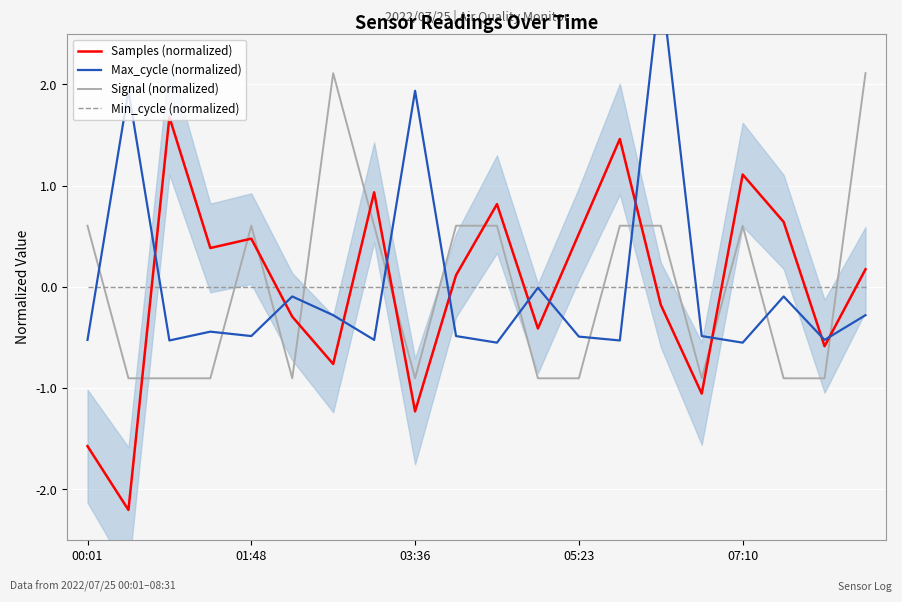

Where does the Signal (normalized) series first go above 0?

00:01